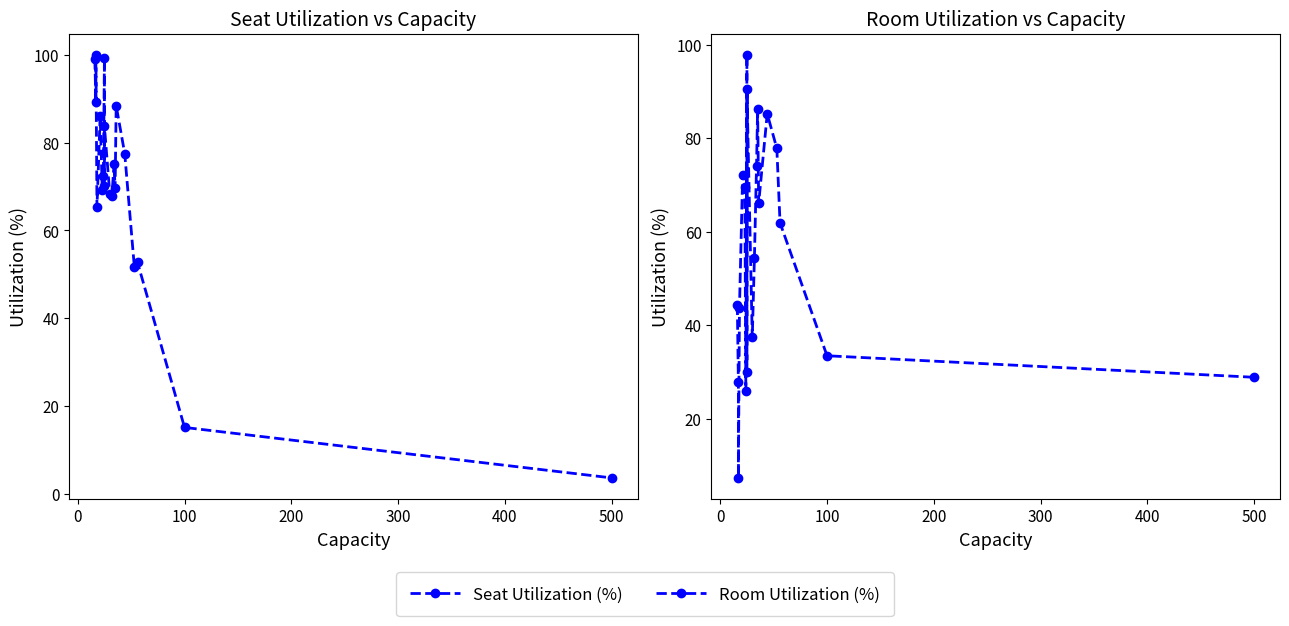

How many data points in Seat Utilization (%) are less than 72?

10